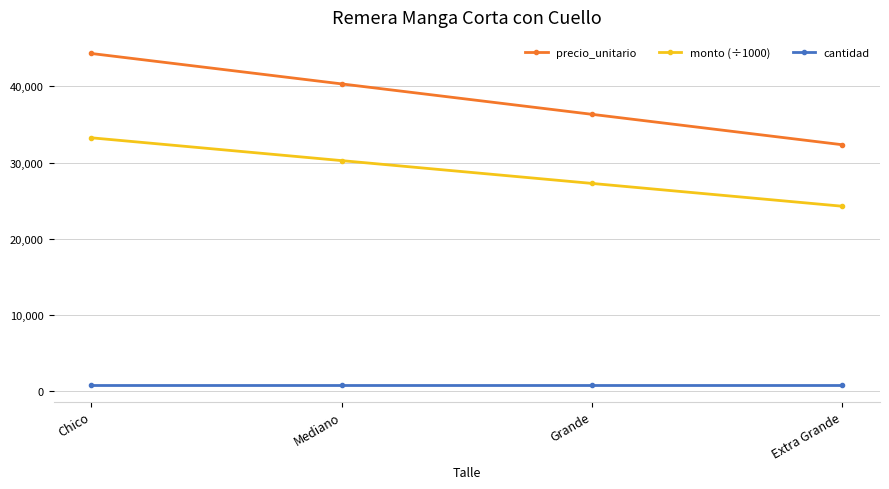

Reading right to left, list all the values displayed in this chart.

precio_unitario: 32333.0	36333.0	40333.0	44333.0
monto (÷1000): 24249.8	27249.8	30249.8	33249.8
cantidad: 750.0	750.0	750.0	750.0